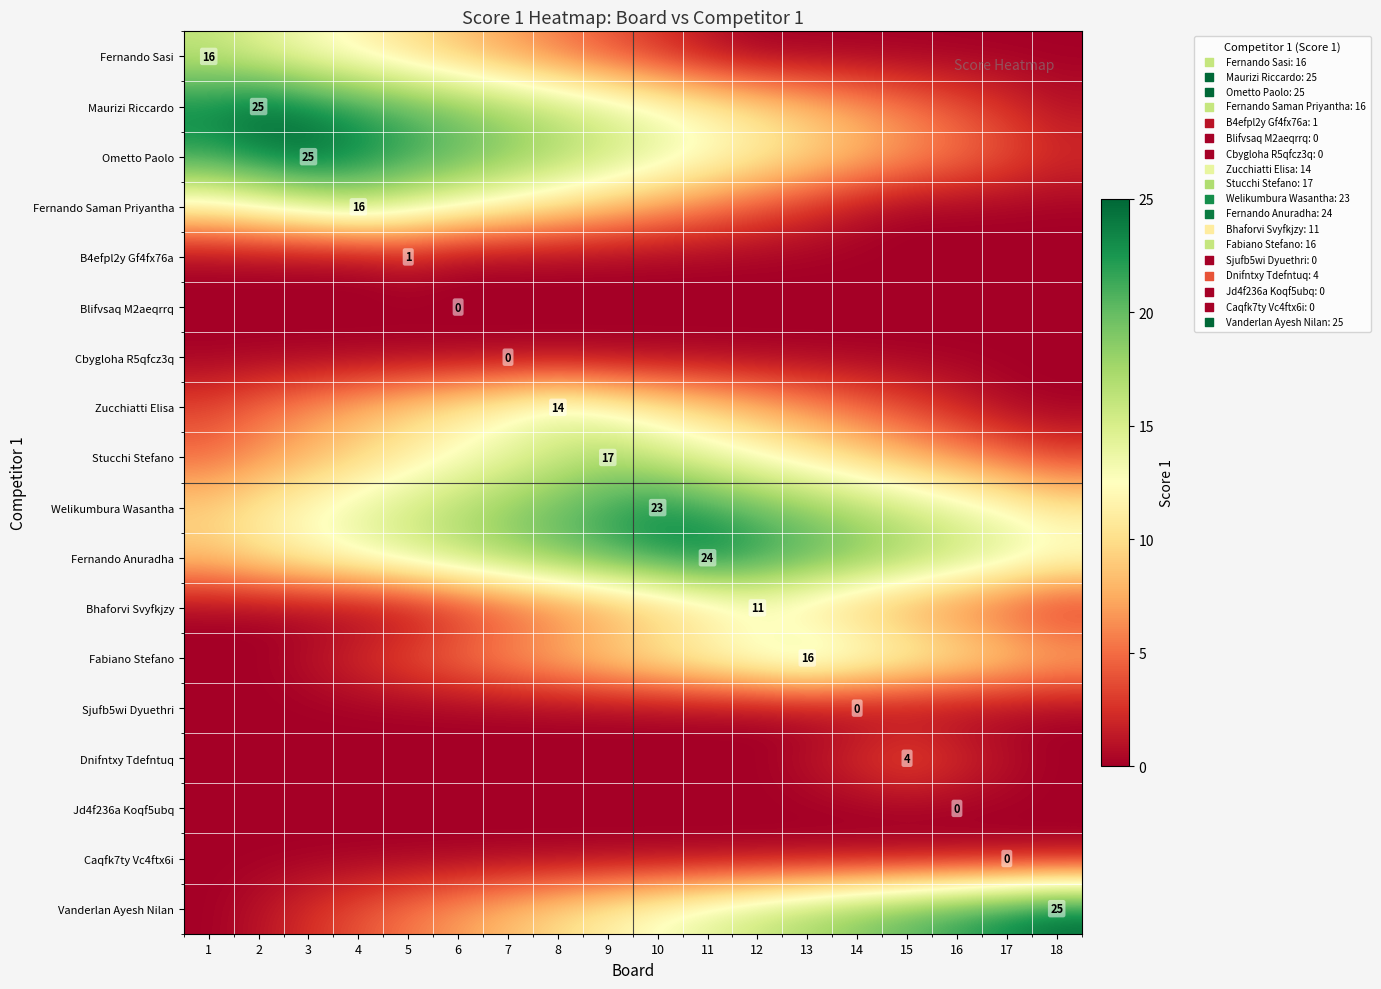

The Bhaforvi Svyfkjzy series shows 0.5 at 5. True or false?

True